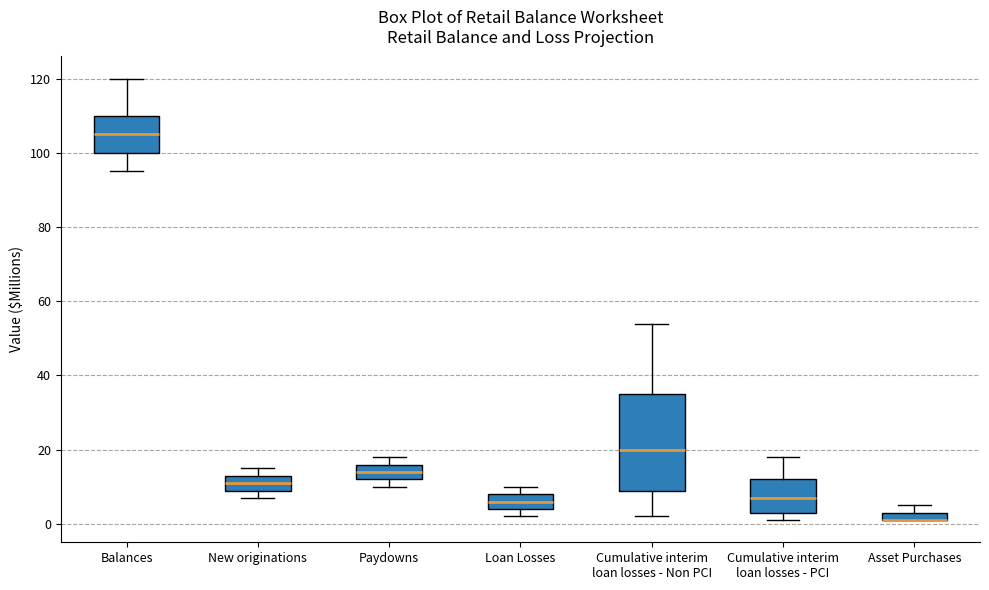

Where is the lower edge of the box for Asset Purchases on the y-axis? The values are not printed on the chart, so give them approximately, as read against the axis.

2